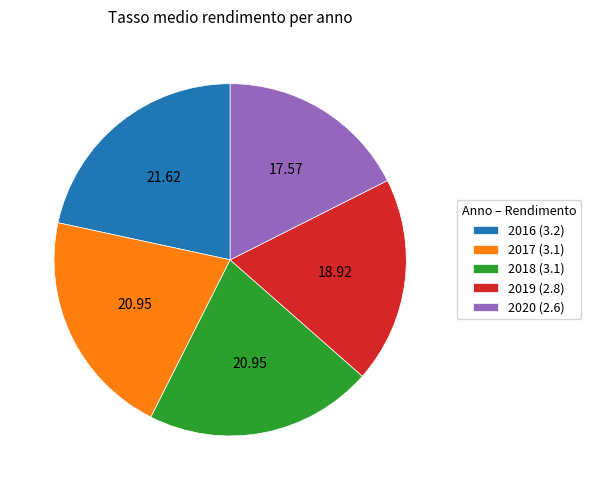

Between 2017 (3.1) and 2016 (3.2), which is larger?

2016 (3.2)